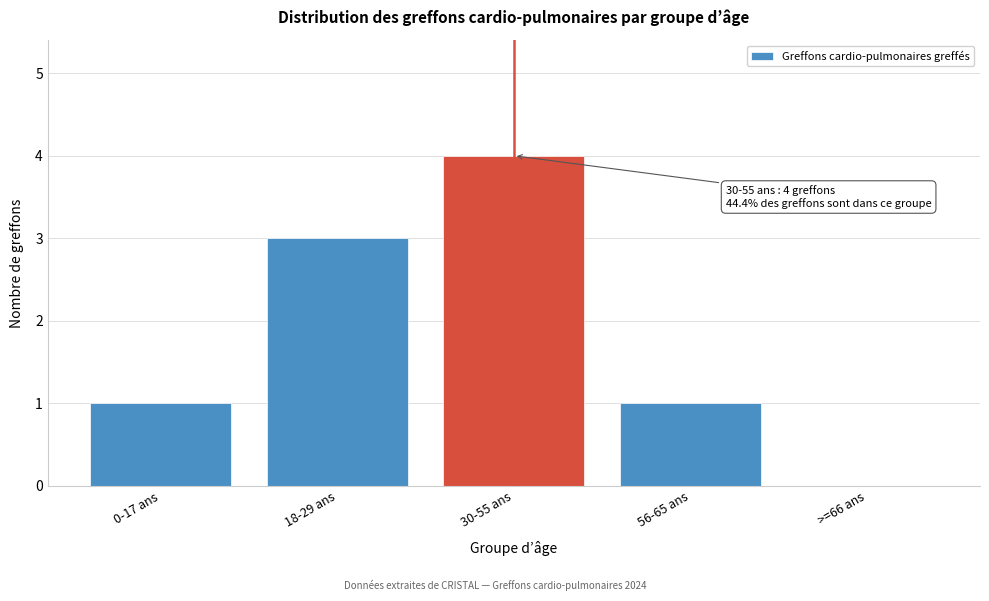

Reading right to left, list all the values displayed in this chart.

>=66 ans=0	56-65 ans=1	30-55 ans=4	18-29 ans=3	0-17 ans=1